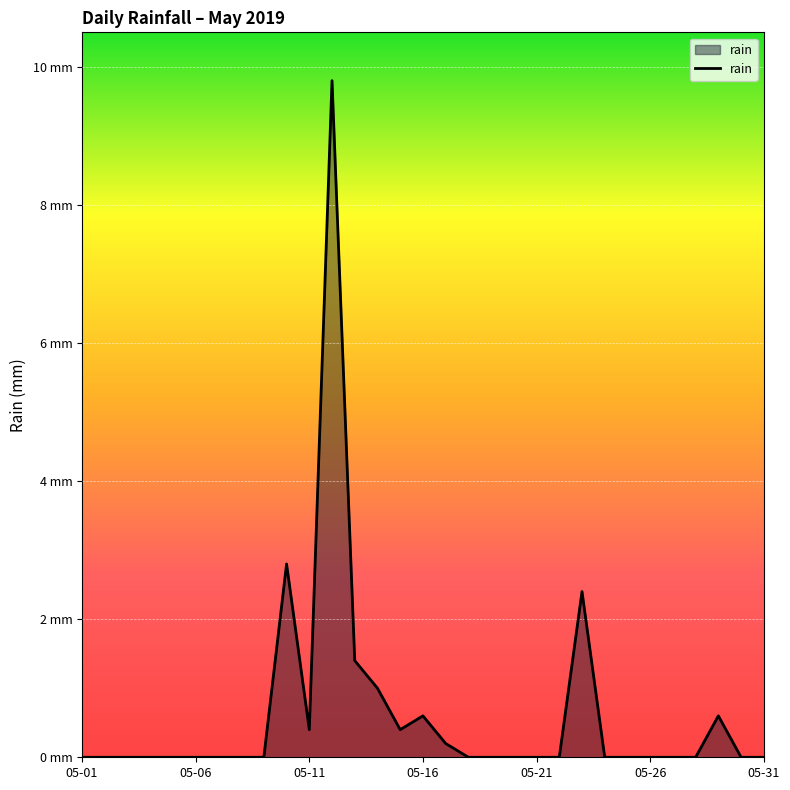

Does the chart display data point markers on the line(s)?

No